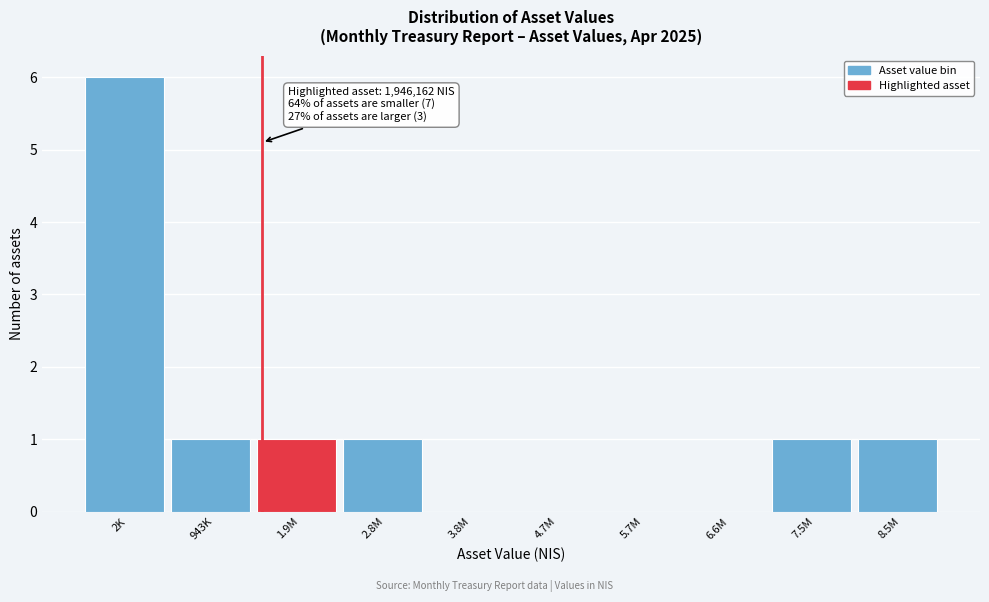

Reading left to right, transcribe all the data shown in this chart.

2K=6	943K=1	1.9M=1	2.8M=1	3.8M=0	4.7M=0	5.7M=0	6.6M=0	7.5M=1	8.5M=1